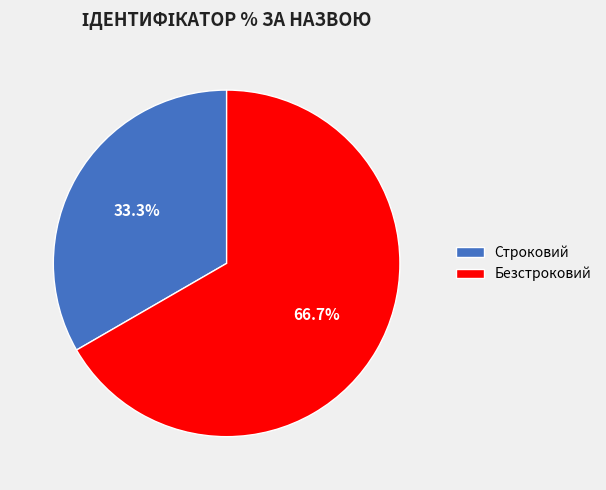

Which slice is the largest?

Безстроковий